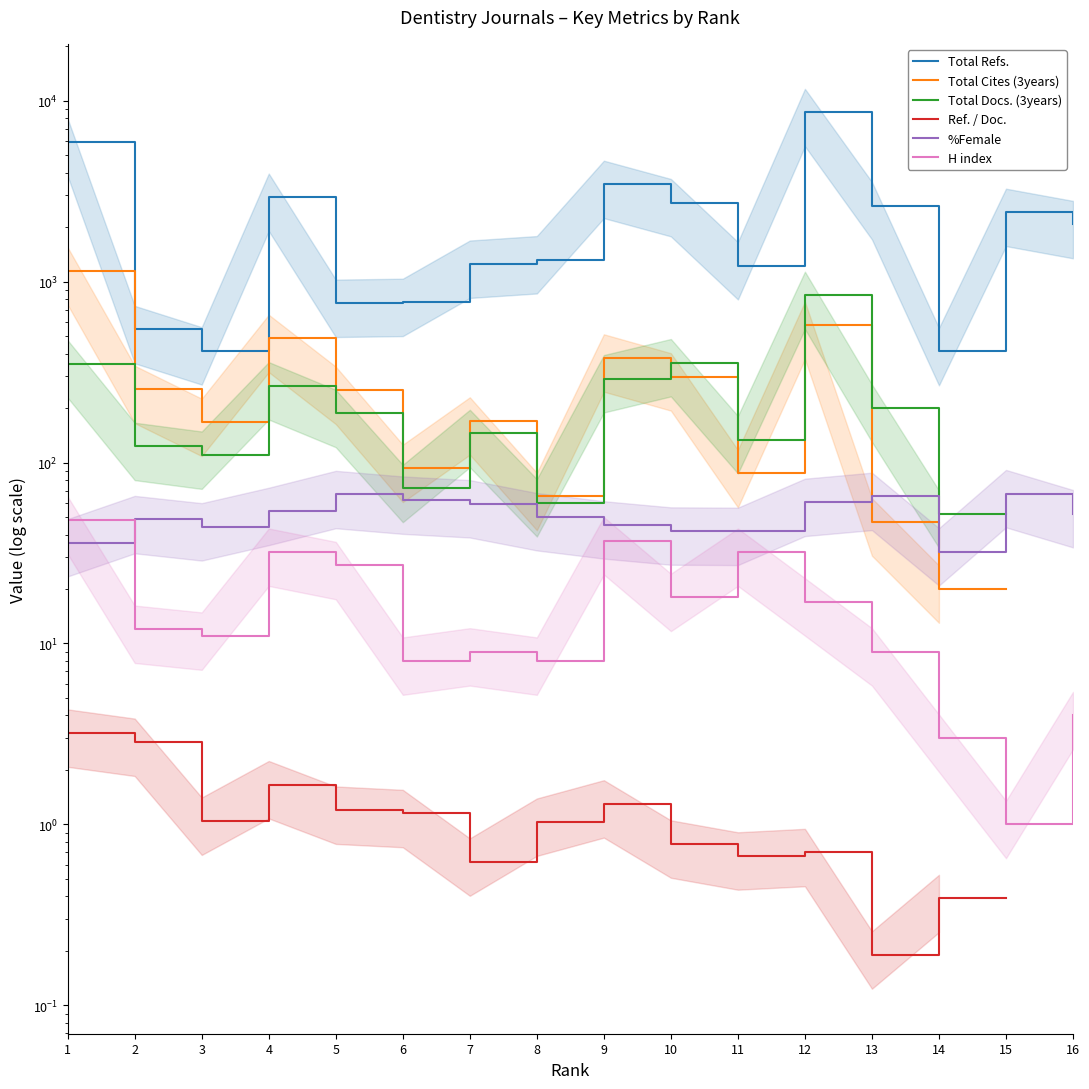

What is the value of the Total Refs. point at the 7th from the left?

1250.0